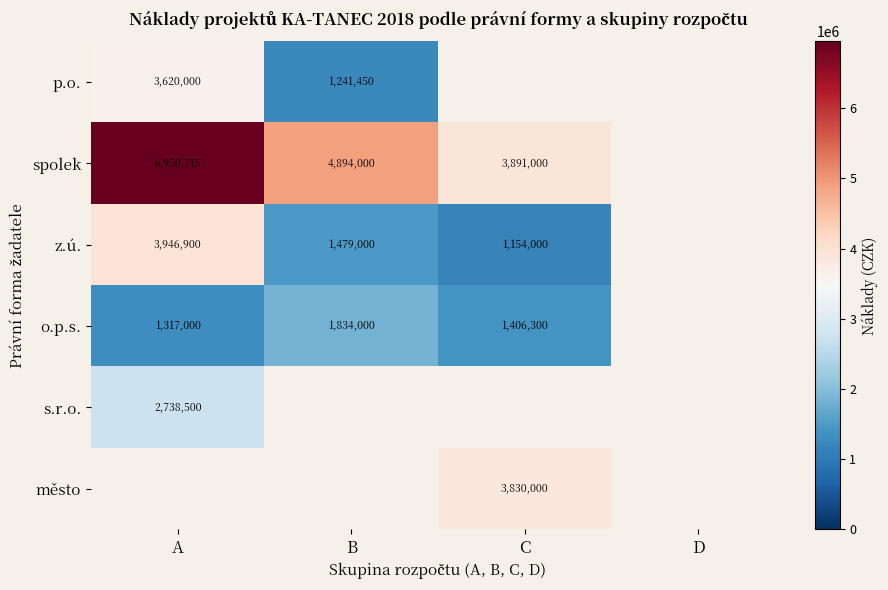

The spolek series shows 5381518 at C. True or false?

False